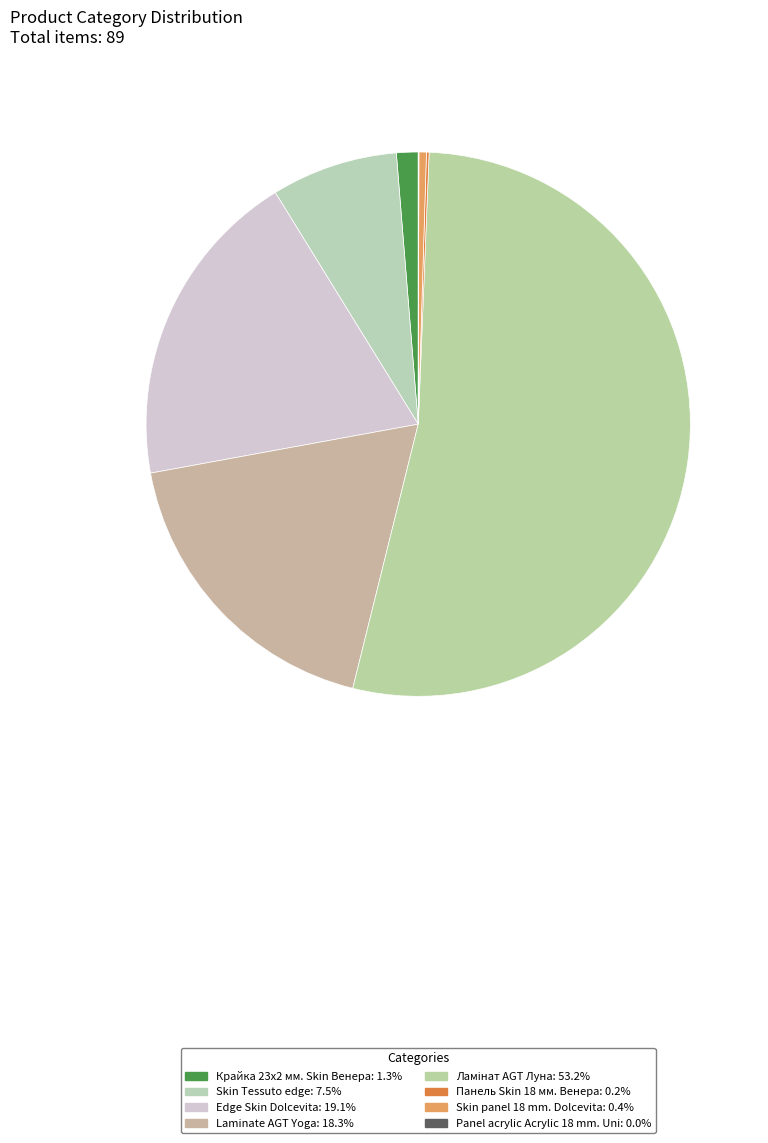

Does Ламінат AGT Луна account for over 50% of the chart?

Yes